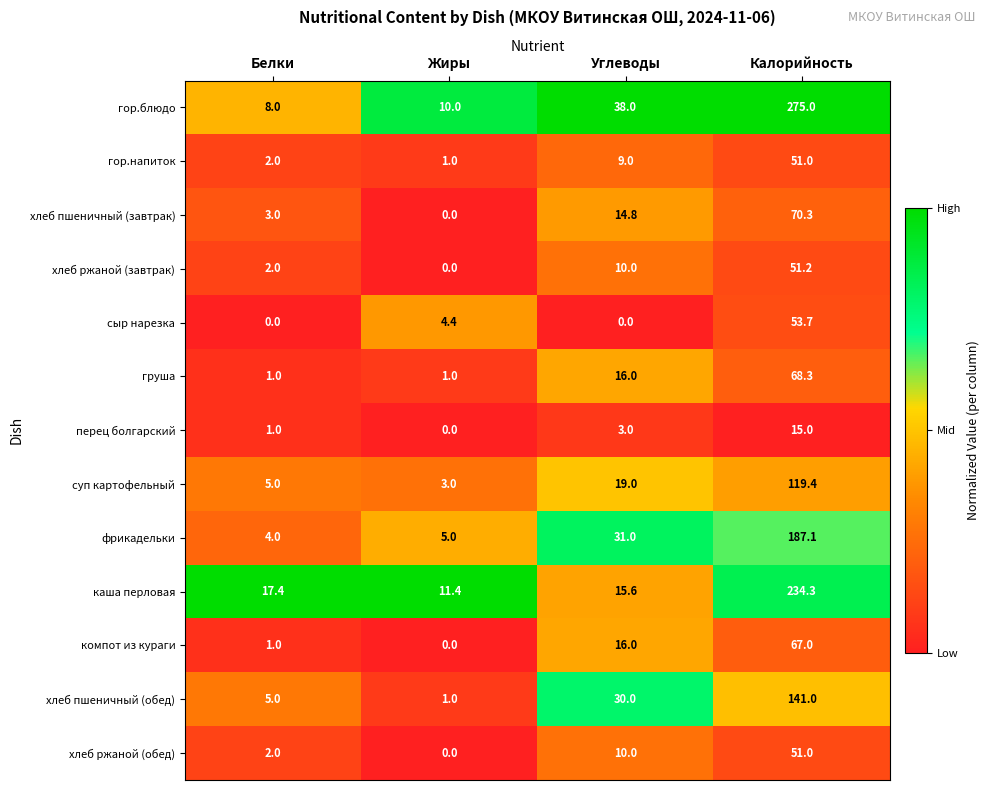

Which category has the highest value across all series?

Калорийность